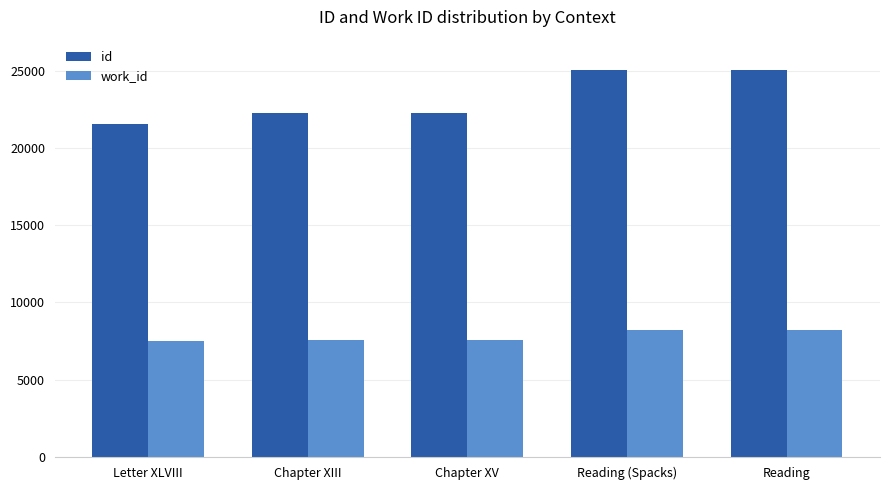

What is the approximate value of id at Reading, to the nearest 10?

25050